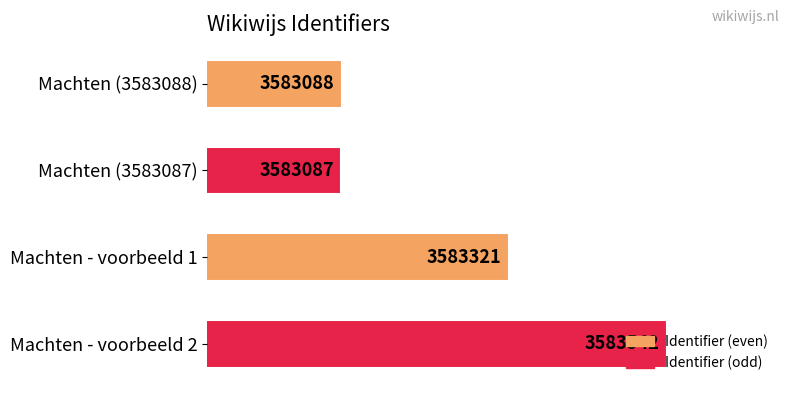

How many values are below 3583321?

2